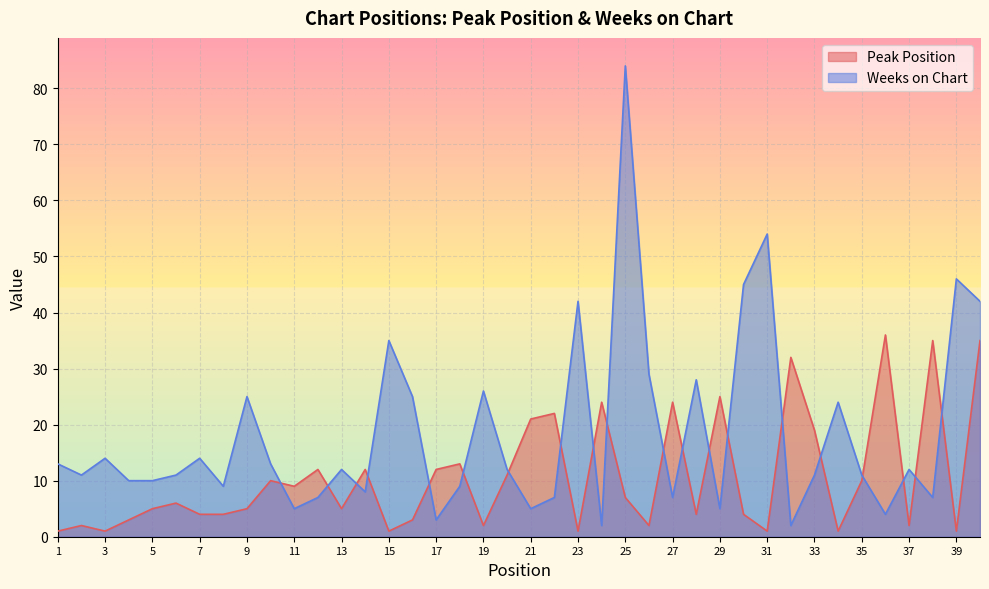

True or false: Peak Position has more than 2 interior local peaks.

True